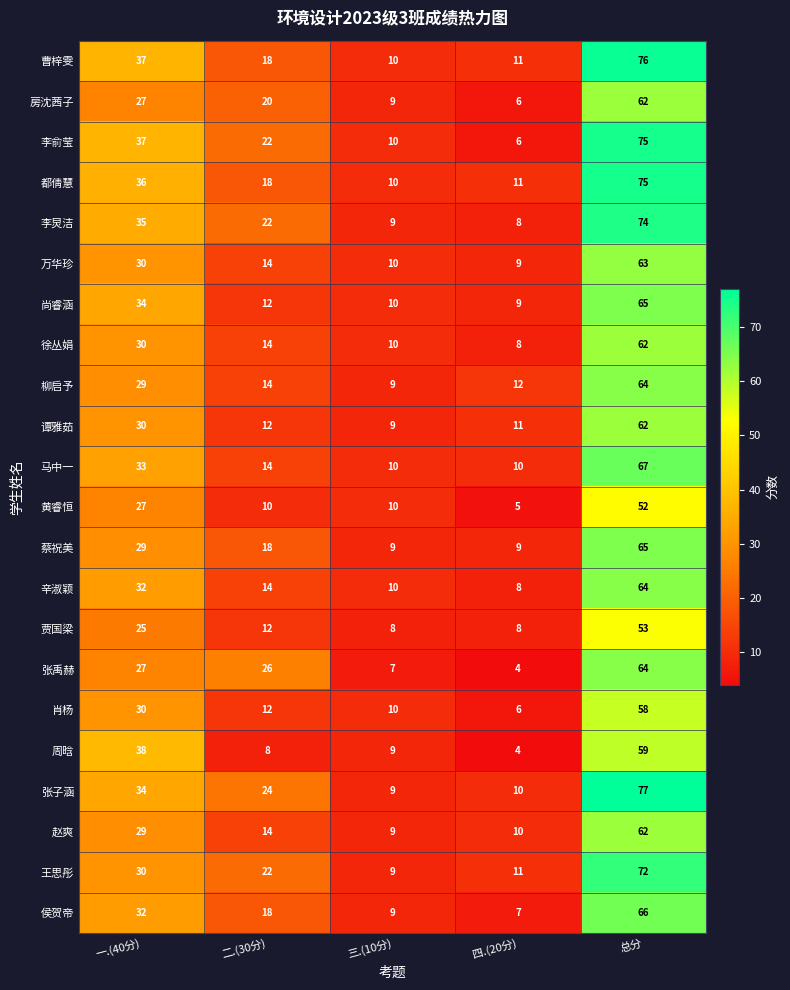

List the labels in order of 王思彤 value, smallest first.

三.(10分), 四.(20分), 二.(30分), 一.(40分), 总分